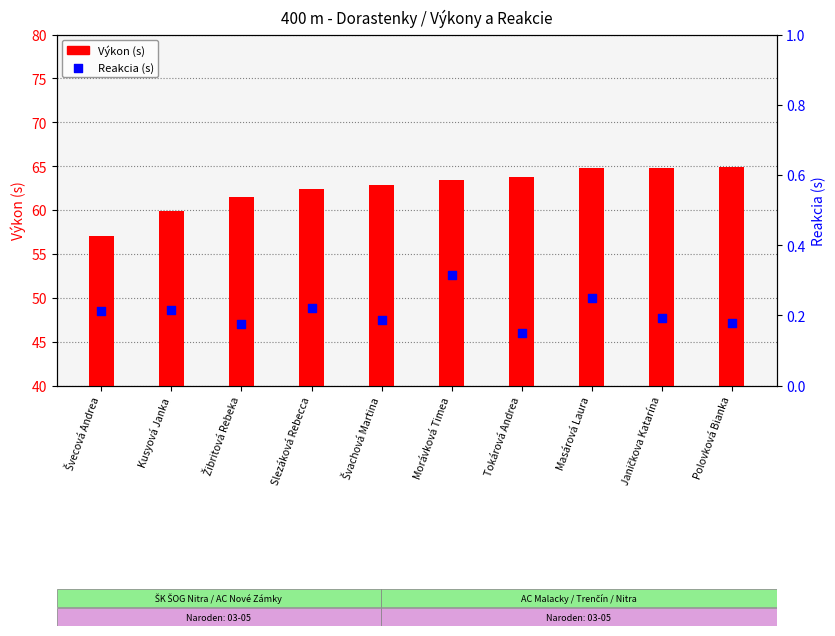

At which category is the sum across all series the highest?

Polovková Bianka